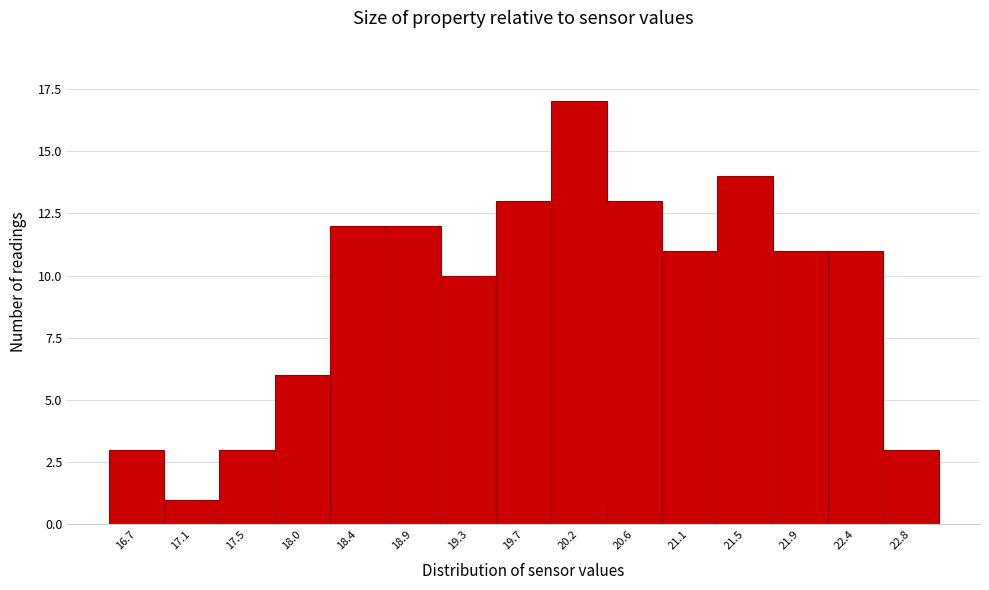

Reading left to right, extract all data points from this chart.

16.7=3	17.1=1	17.5=3	18.0=6	18.4=12	18.9=12	19.3=10	19.7=13	20.2=17	20.6=13	21.1=11	21.5=14	21.9=11	22.4=11	22.8=3